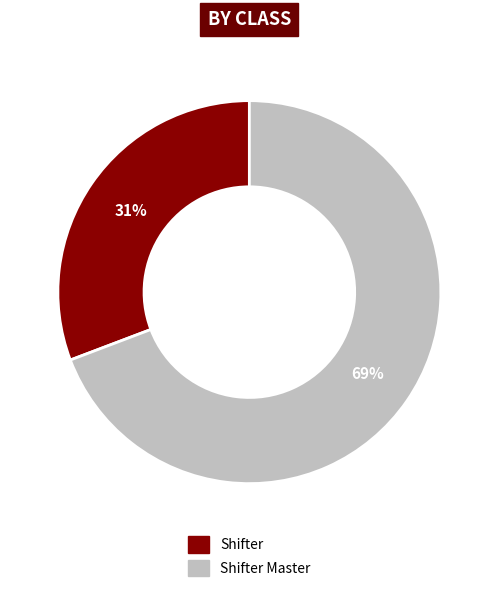

What is the largest slice in the pie chart?

Shifter Master